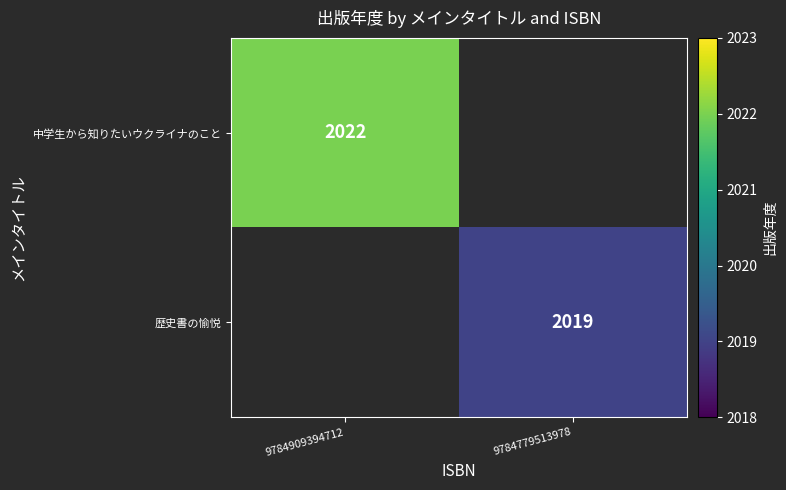

Which category has the highest value across all series?

9784909394712